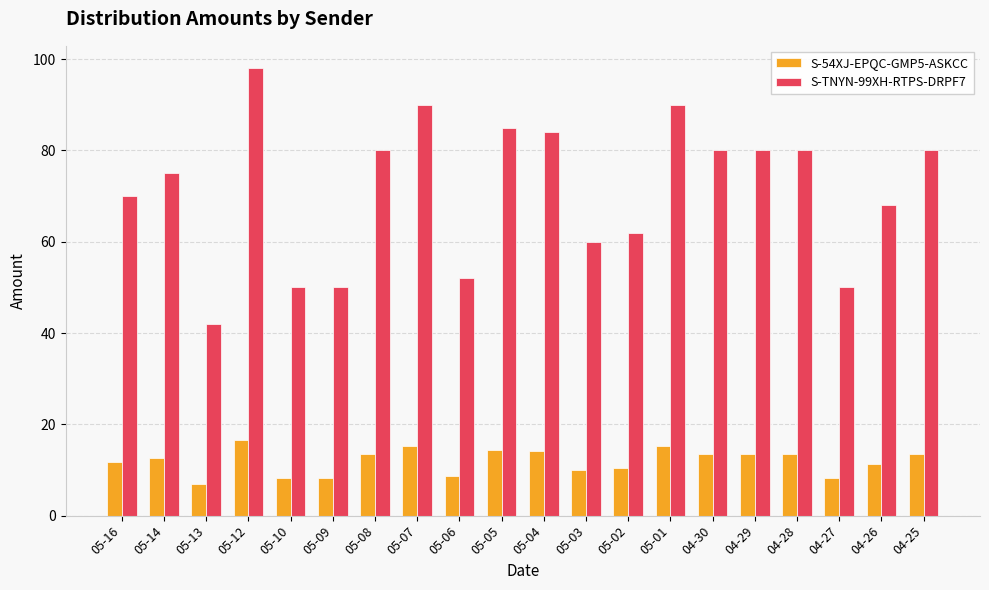

The S-TNYN-99XH-RTPS-DRPF7 series shows 110.8 at 04-29. True or false?

False